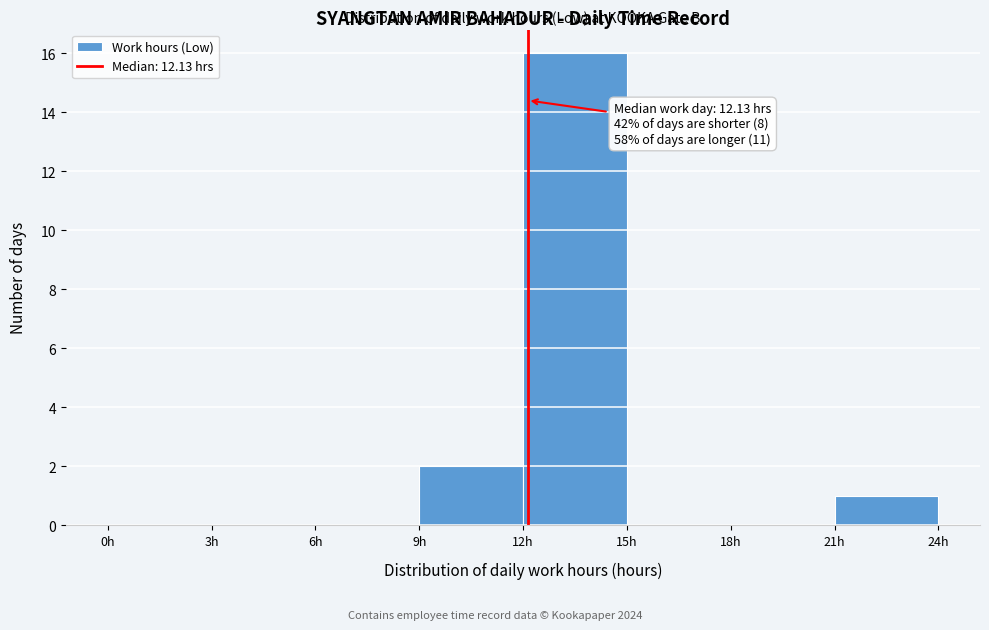

Over which range of the x-axis is the bar tallest?

12 to 15